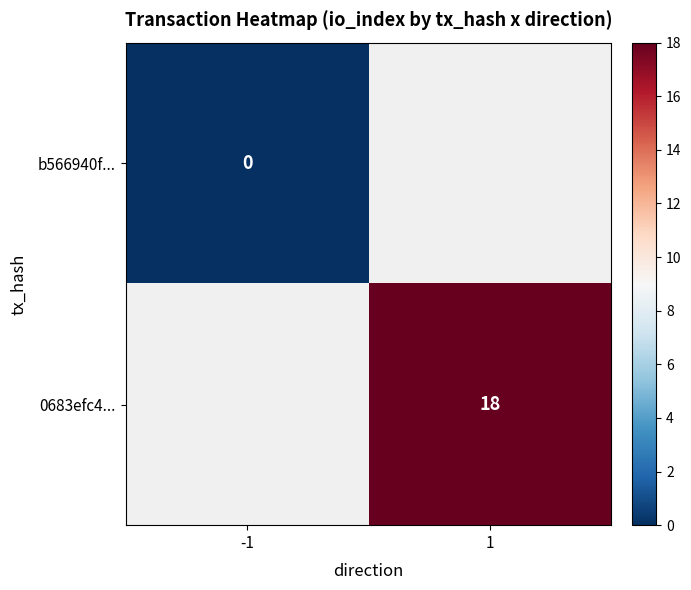

What is the greatest value displayed?

18.0